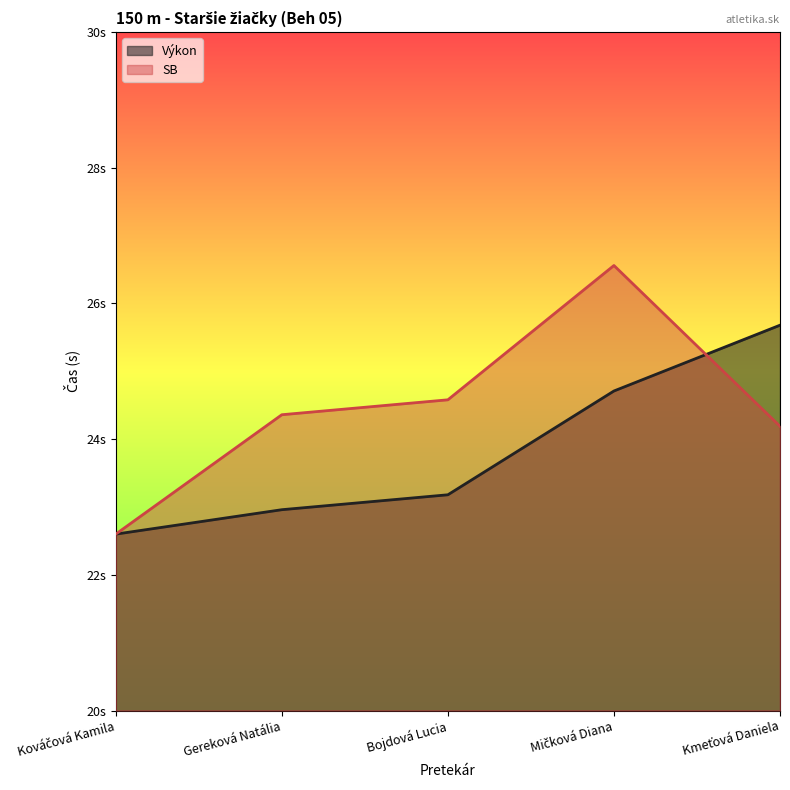

Is it true that Výkon equals 11.0 at Bojdová Lucia?

False